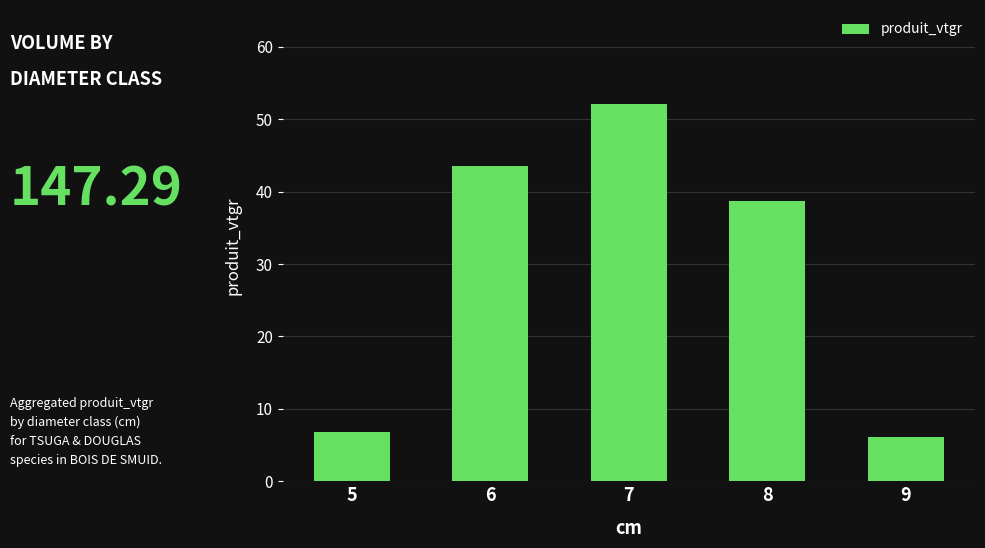

Approximately how many times larger is the value at 5 compared to 6?

0.2